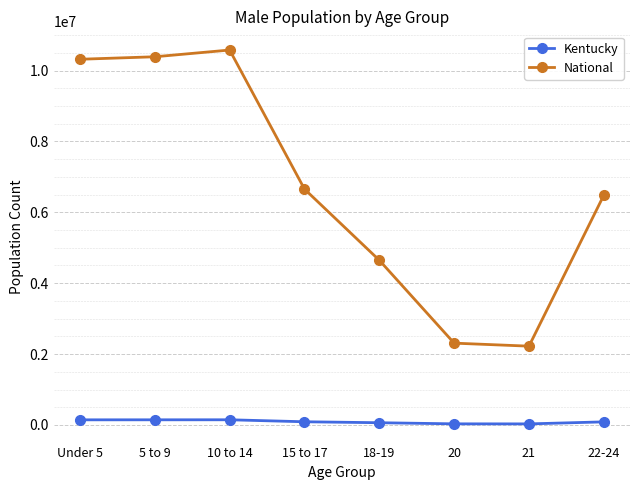

True or false: National and Kentucky intersect in this chart.

False